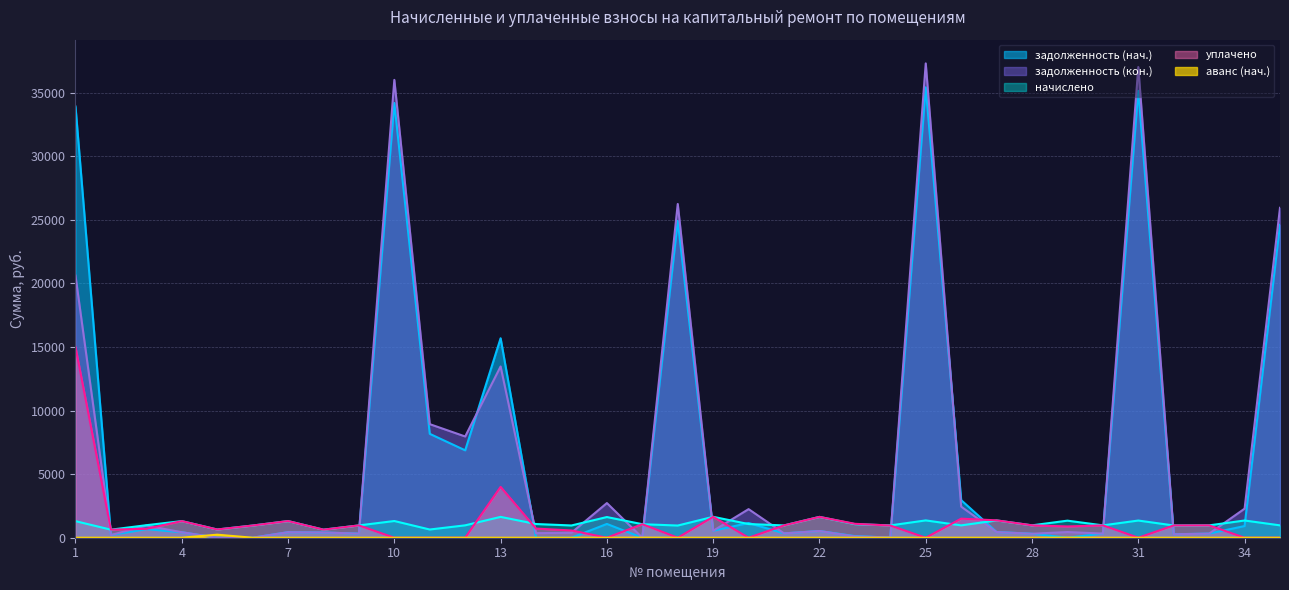

Where is уплачено nearest to the value 7500?

13